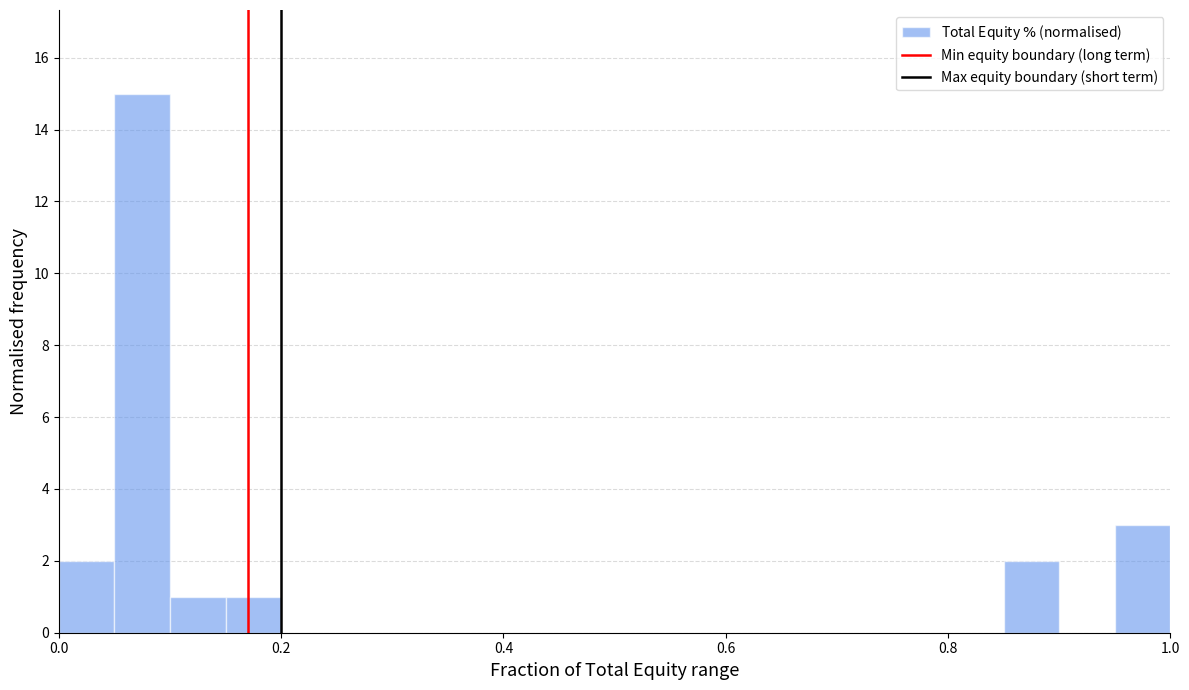

Around what value on the x-axis is the tallest bar? Give the approximate position of its centre, as read against the axis.

0.08